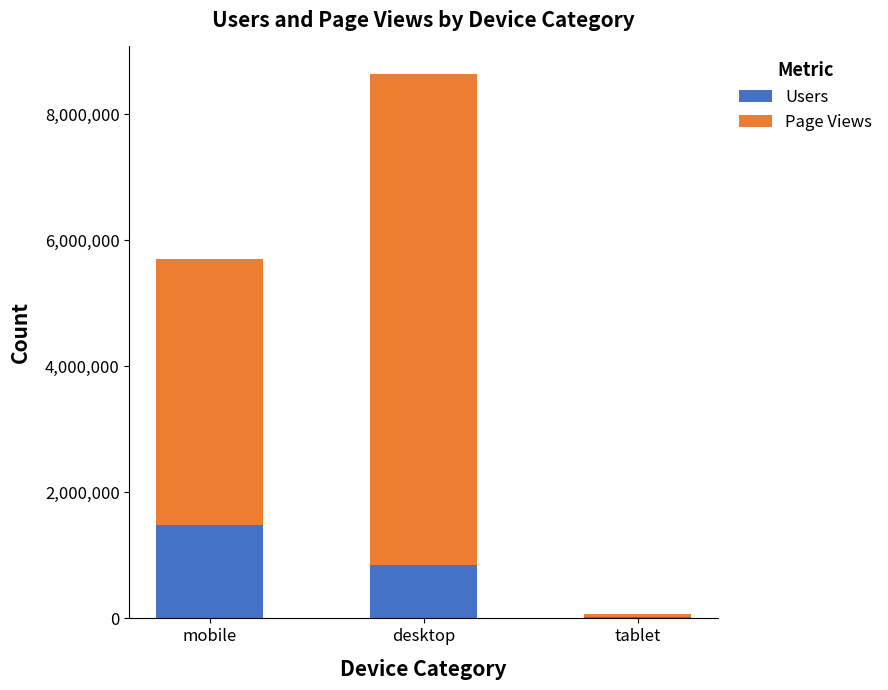

At which label does Users reach its peak?

mobile